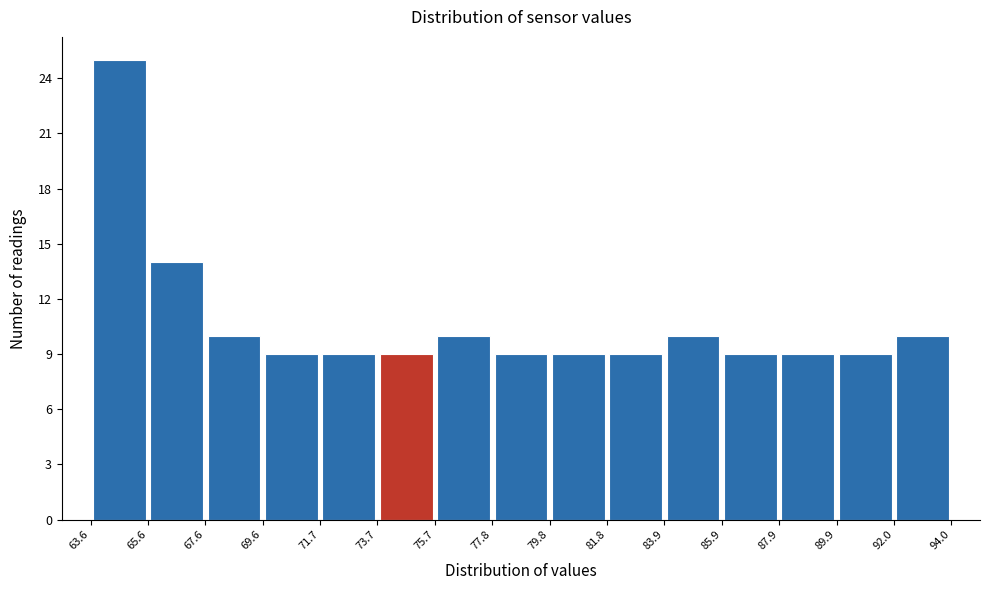

Over which range of the x-axis is the bar tallest?

63.6 to 65.6